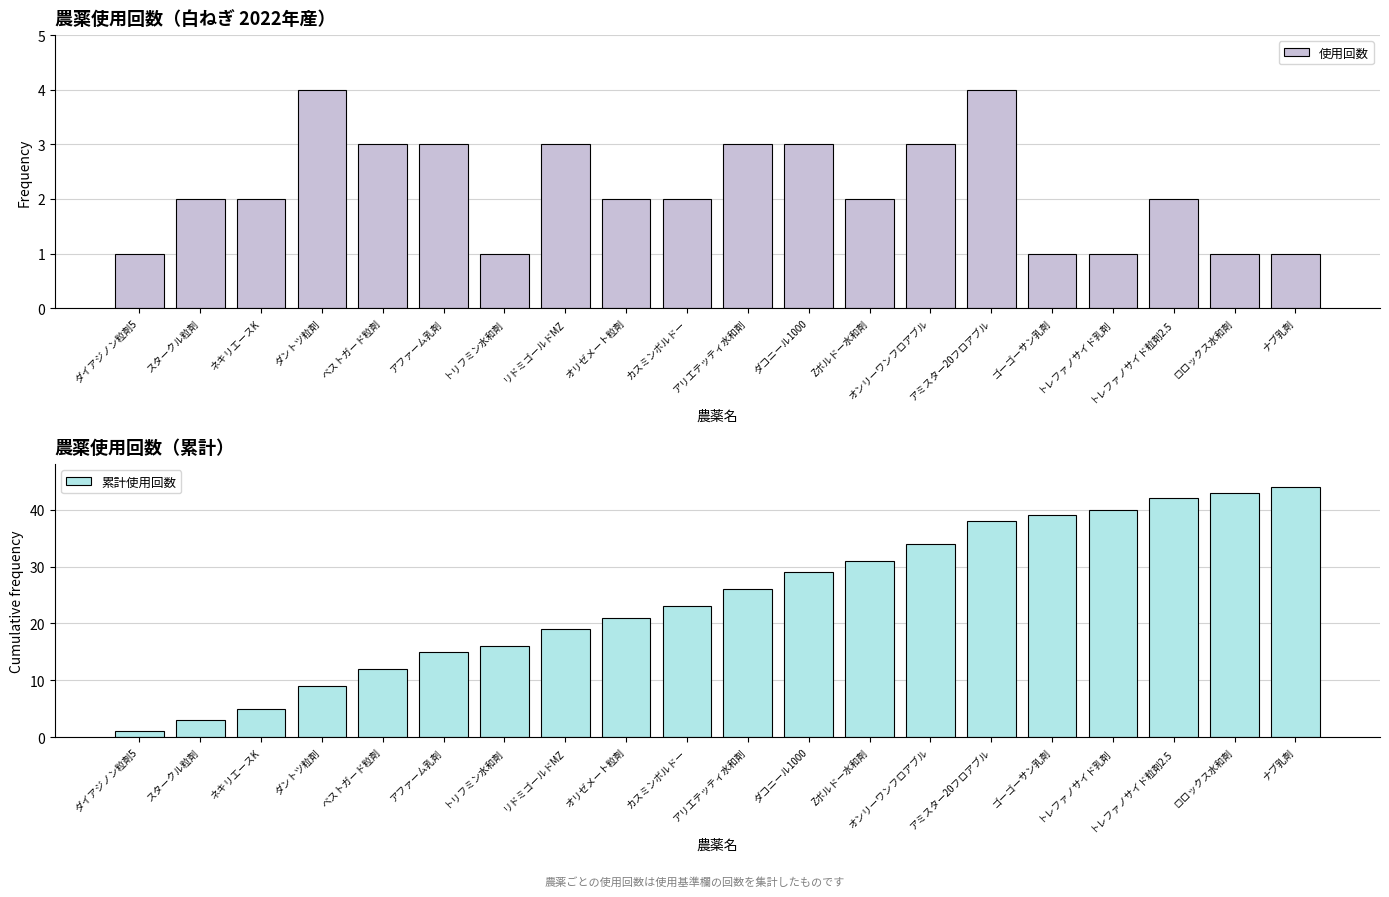

Does the chart contain any negative values?

No